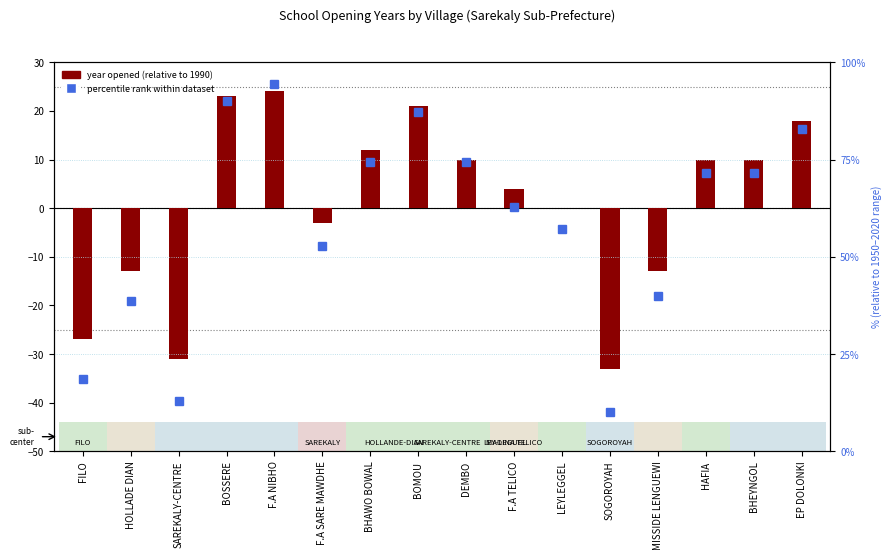

What is the spread (max minus min) of values at MISSIDE LENGUEWI?

53.0